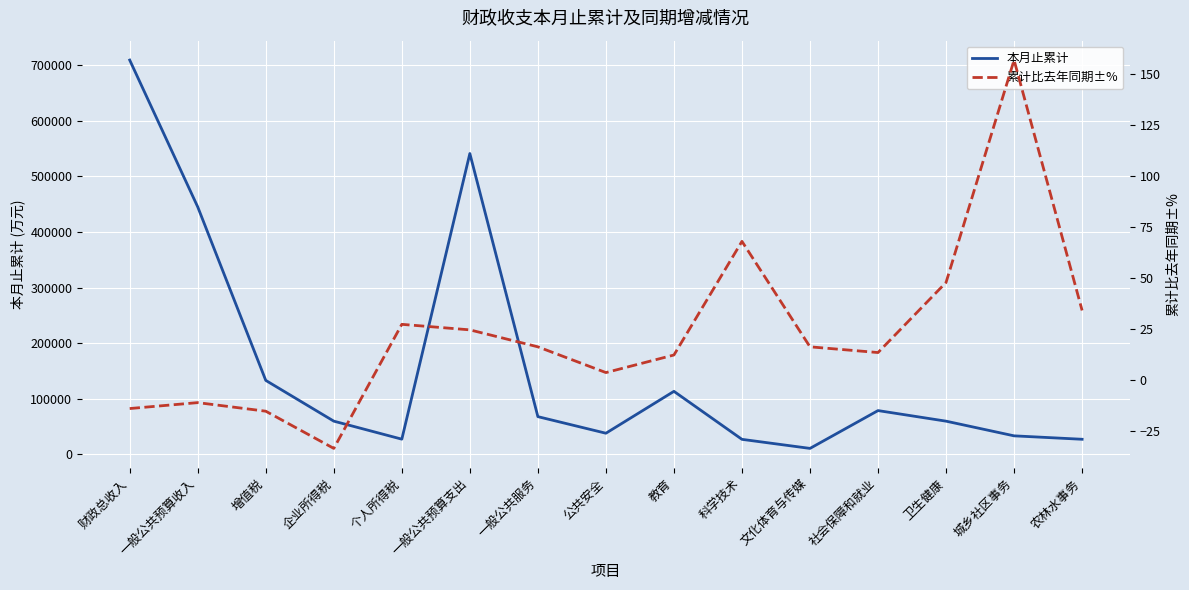

What is the total value across all series at 一般公共服务?

67956.3